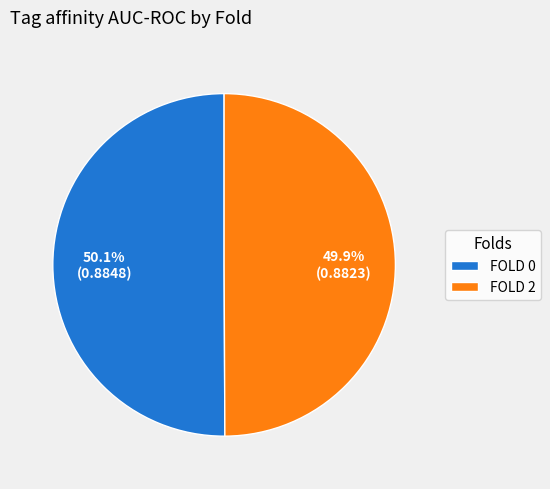

Count the number of slices in the pie.

2